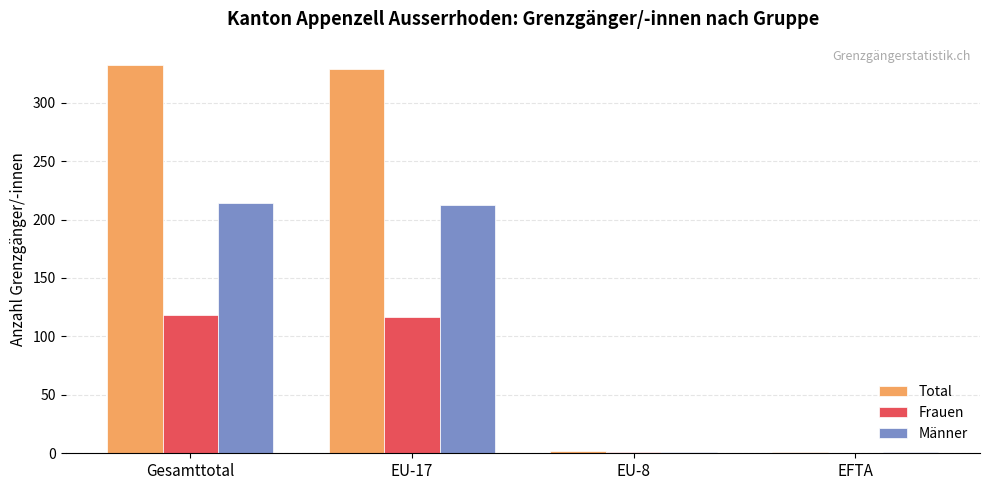

Are the bars horizontal?

No